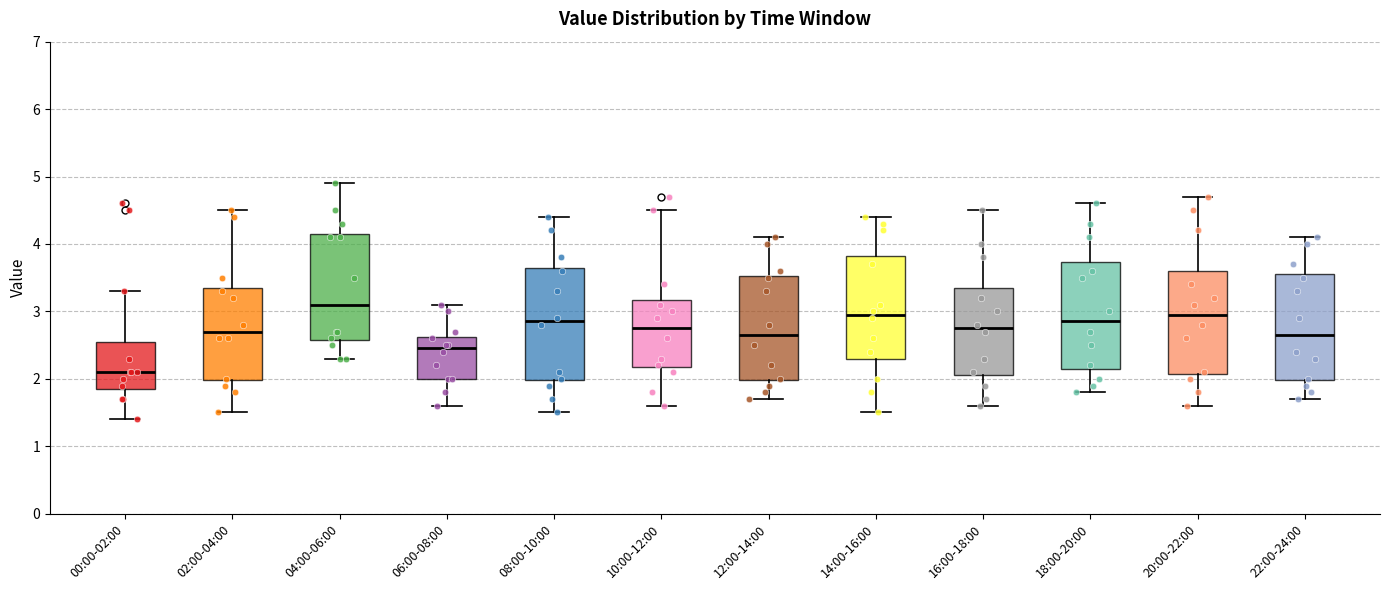

Where does the lower whisker of the box for 08:00-10:00 end on the y-axis? The values are not printed on the chart, so give them approximately, as read against the axis.

1.5